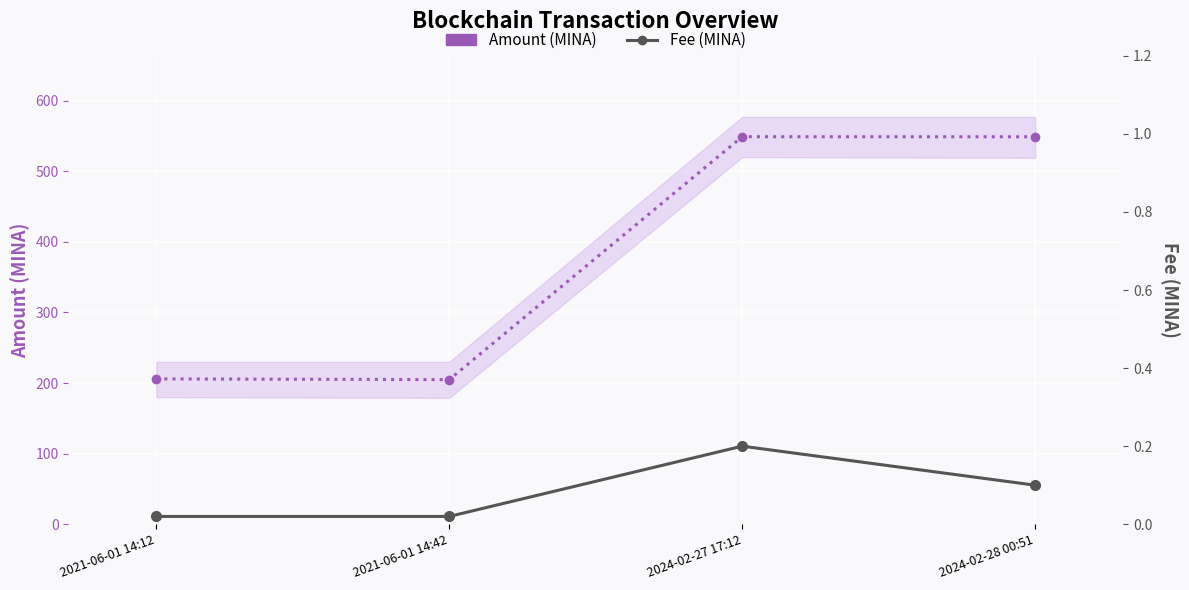

At which category does Fee (MINA) reach its first local peak?

2024-02-27 17:12